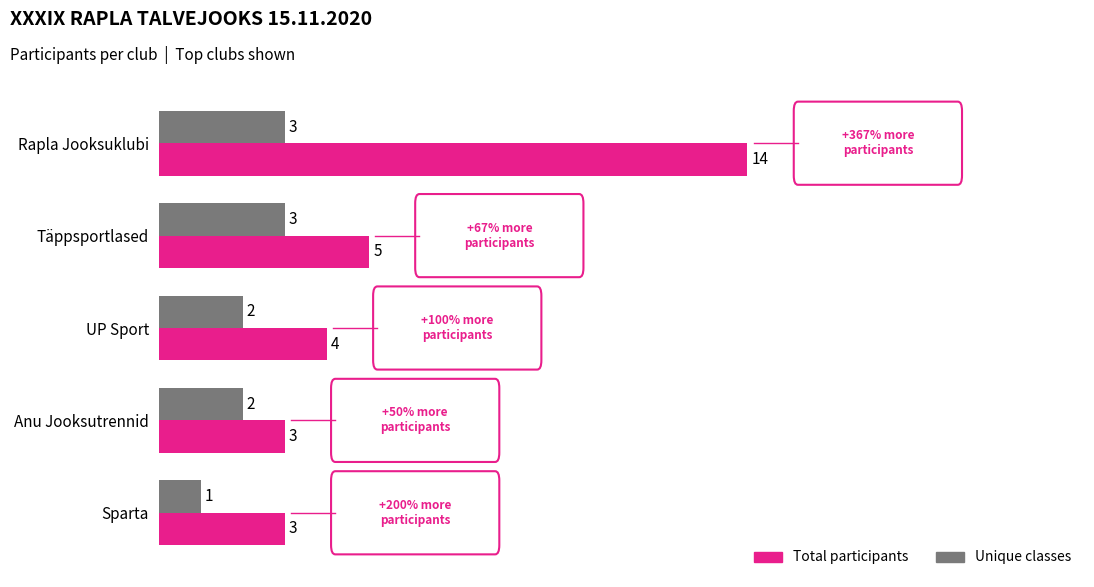

The Unique classes series shows 1 at Anu Jooksutrennid. True or false?

False